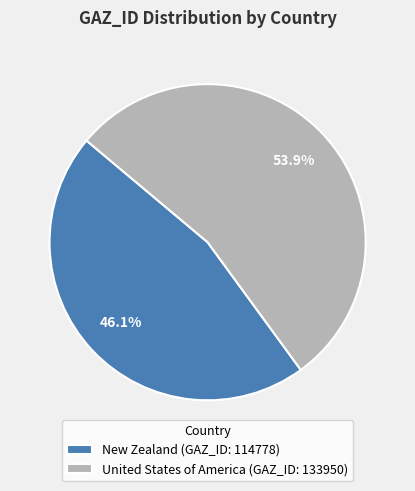

To the nearest percent, what portion does United States of America represent?

54%